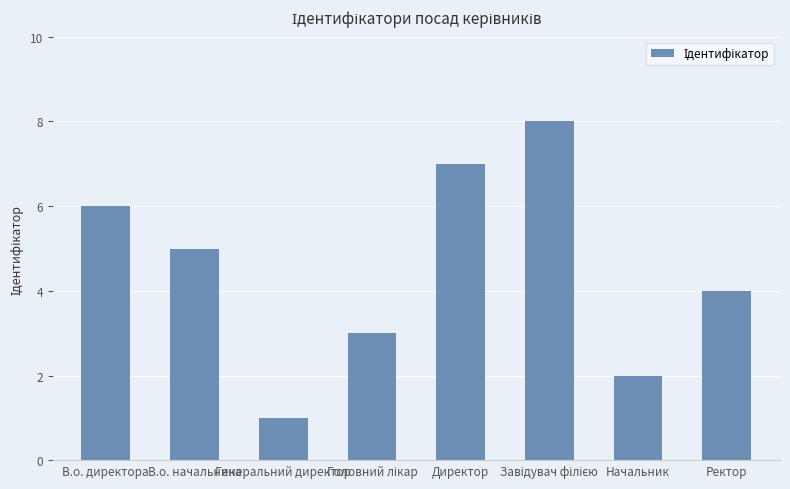

What is the smallest value displayed?

1